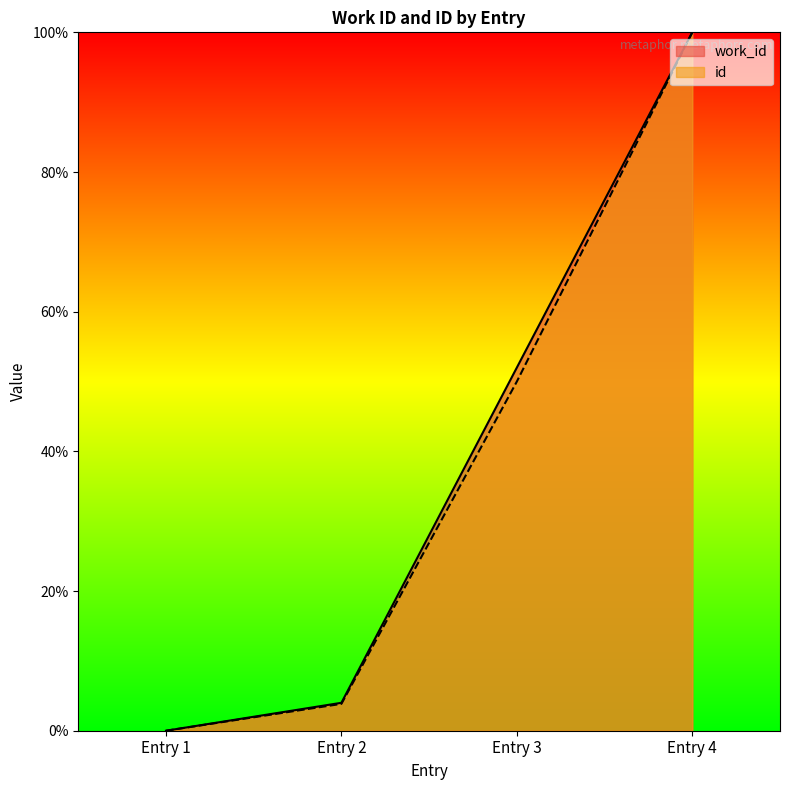

Does the chart have visible grid lines?

No